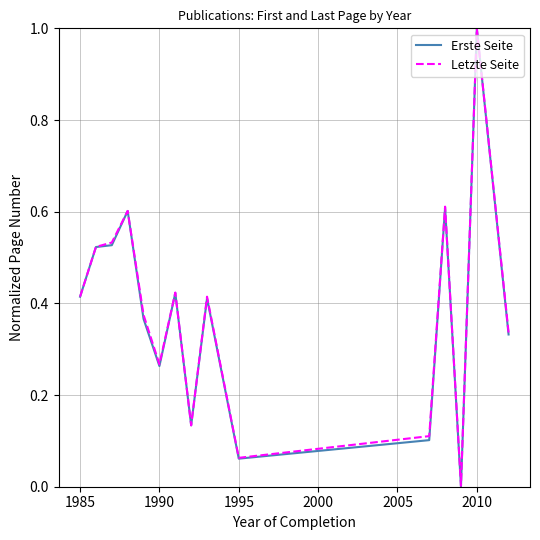

Which series has the largest range (max minus min)?

Erste Seite